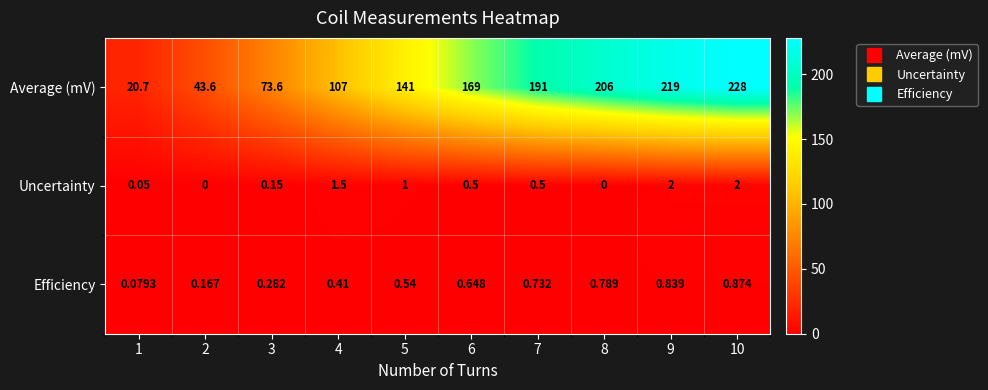

At 10, list the series in order from largest to smallest.

Average (mV), Uncertainty, Efficiency